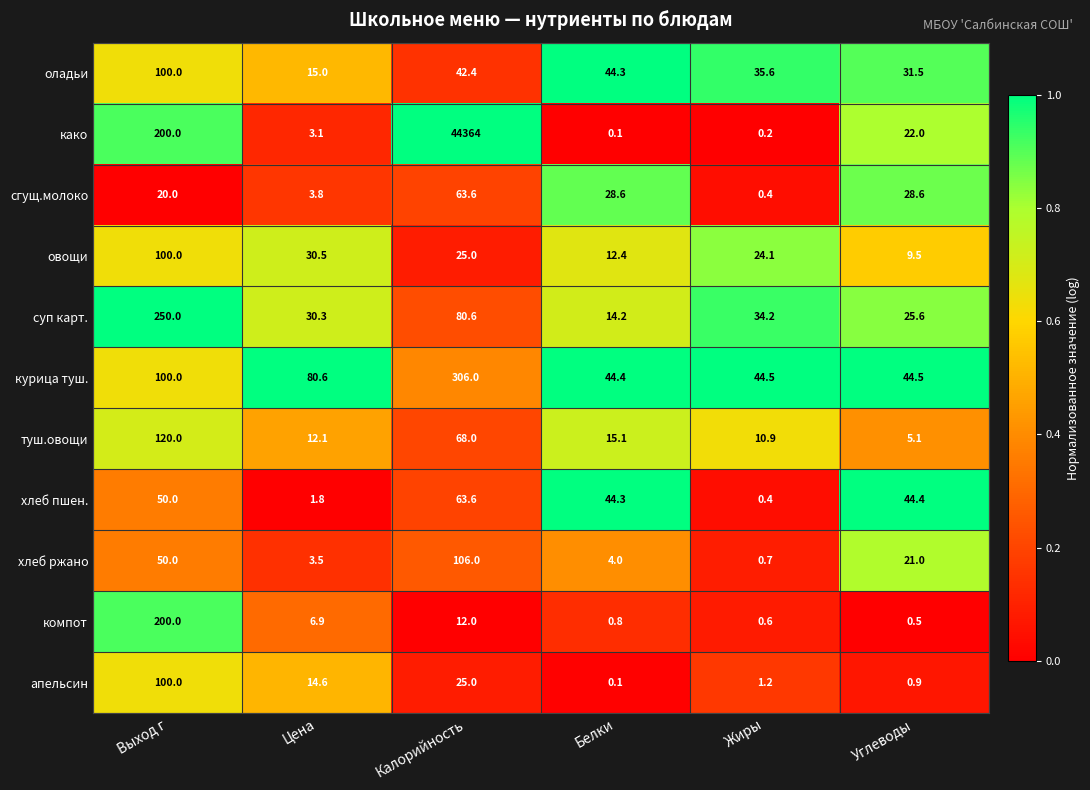

List the labels in order of хлеб ржано value, largest first.

Калорийность, Выход г, Углеводы, Белки, Цена, Жиры